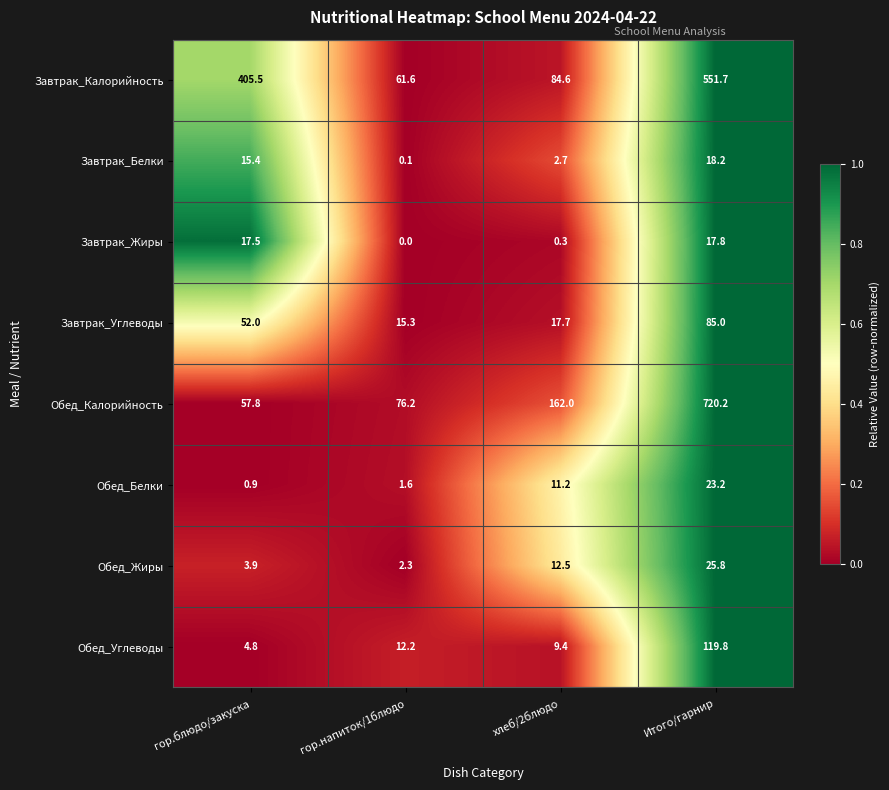

Rank the series at гор.блюдо/закуска from highest to lowest value.

Завтрак_Калорийность, Обед_Калорийность, Завтрак_Углеводы, Завтрак_Жиры, Завтрак_Белки, Обед_Углеводы, Обед_Жиры, Обед_Белки